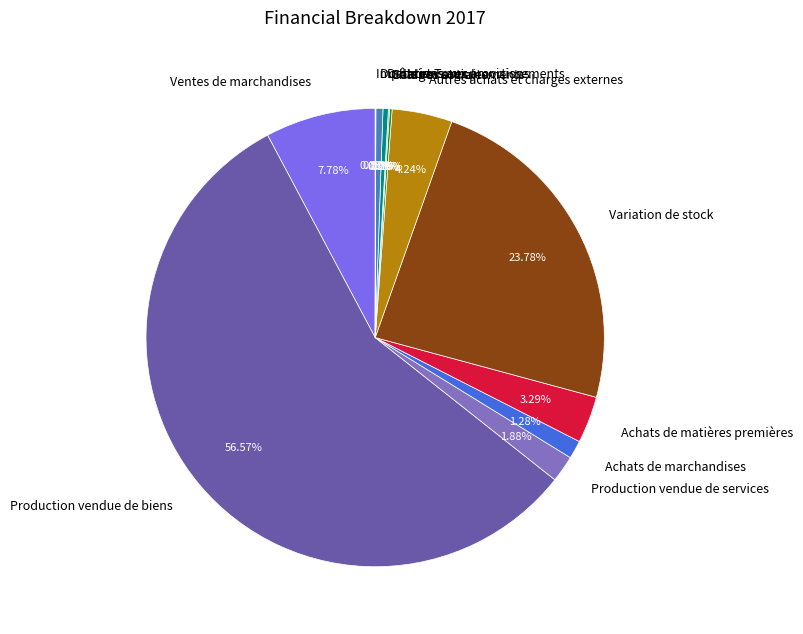

Between Achats de matières premières and Dostations aux provisions, which is larger?

Achats de matières premières